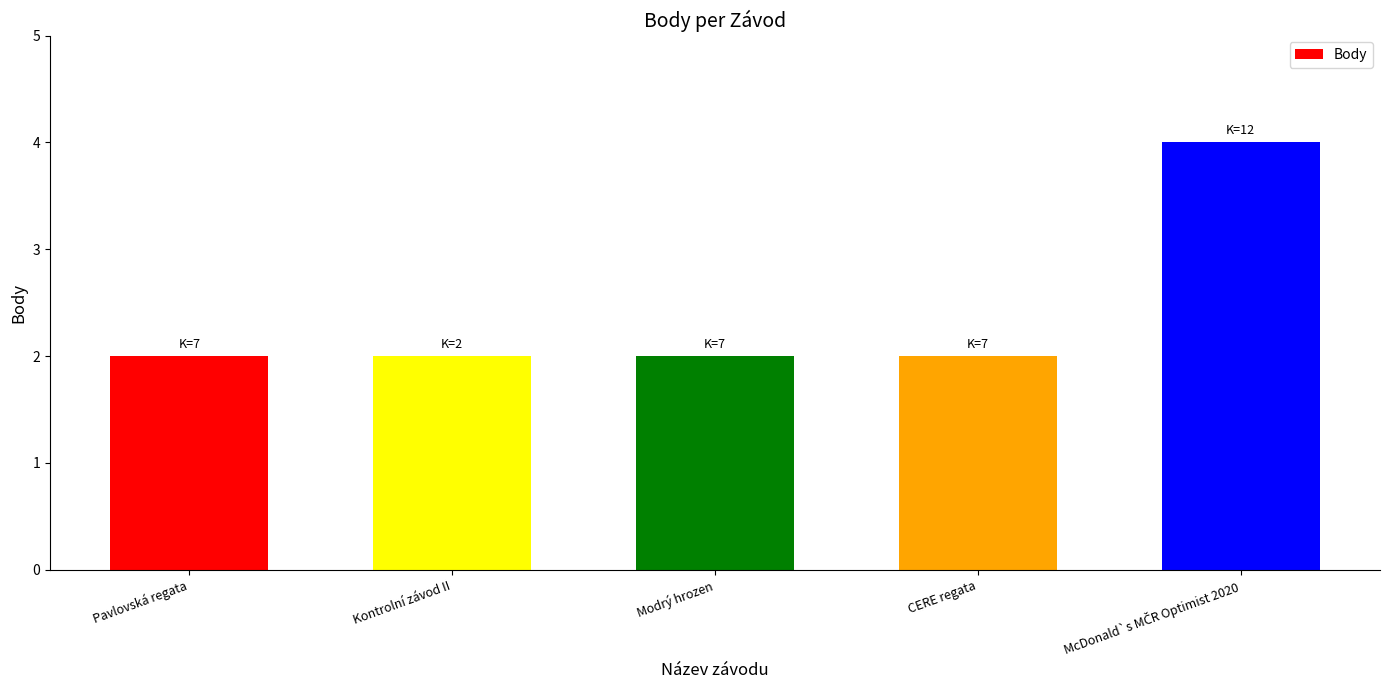

What is the ratio of the value at Modrý hrozen to the value at Kontrolní závod II?

1.0